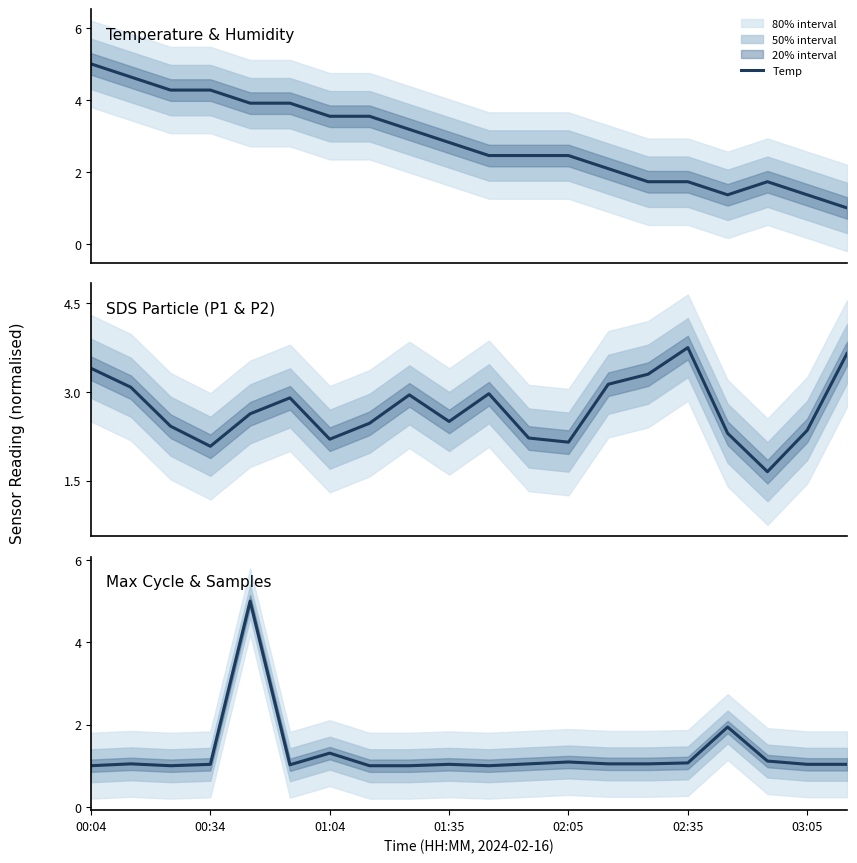

How many intersections are there between Temp and Max_cycle_k?

5